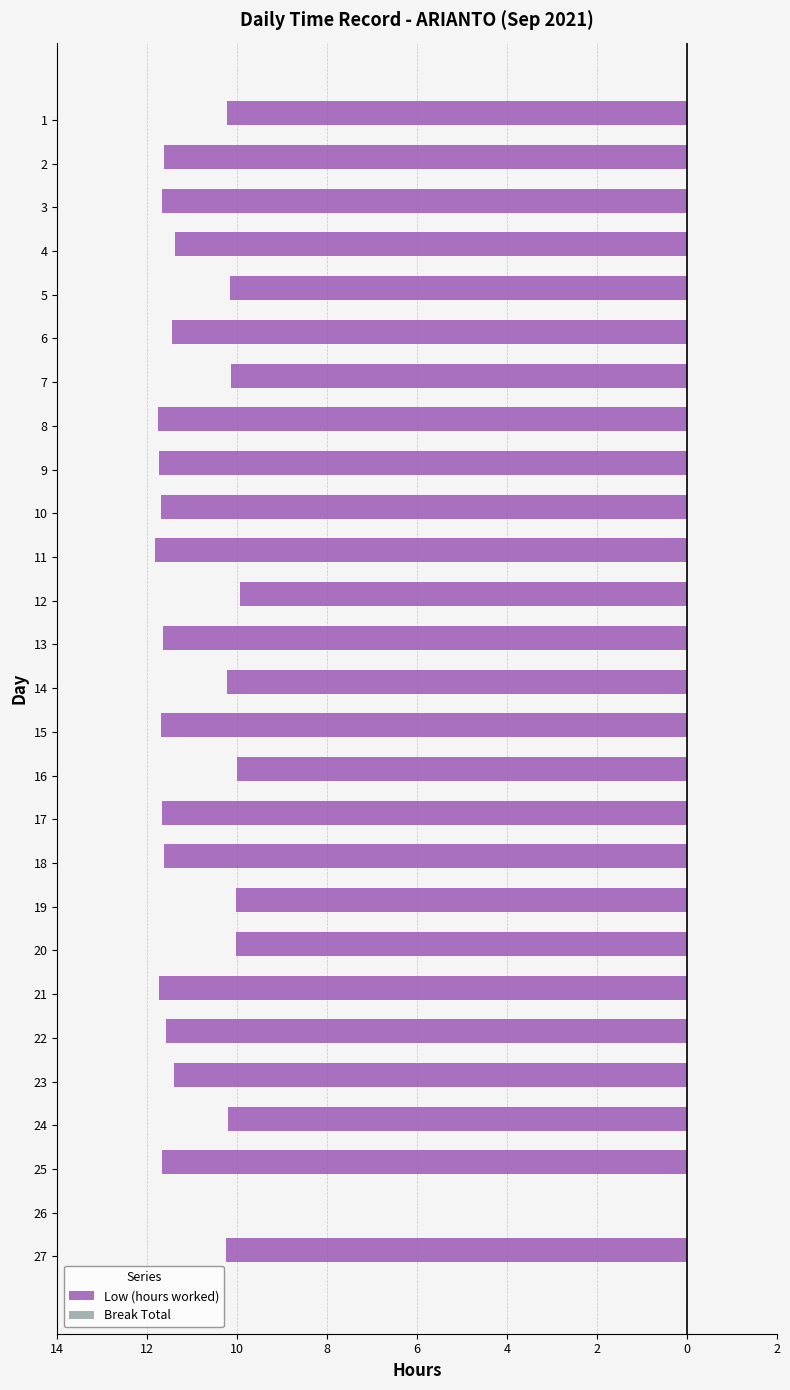

Count the number of data series in this chart.

2